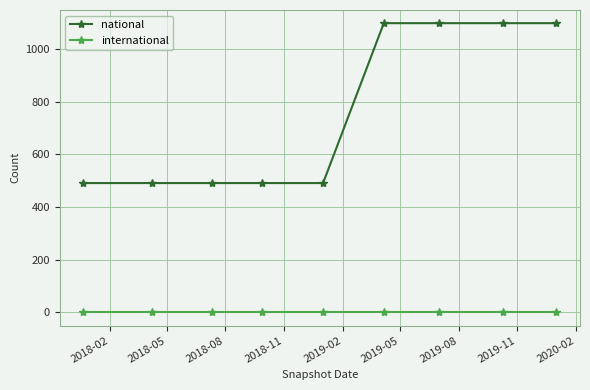

What is the greatest value displayed?

1098